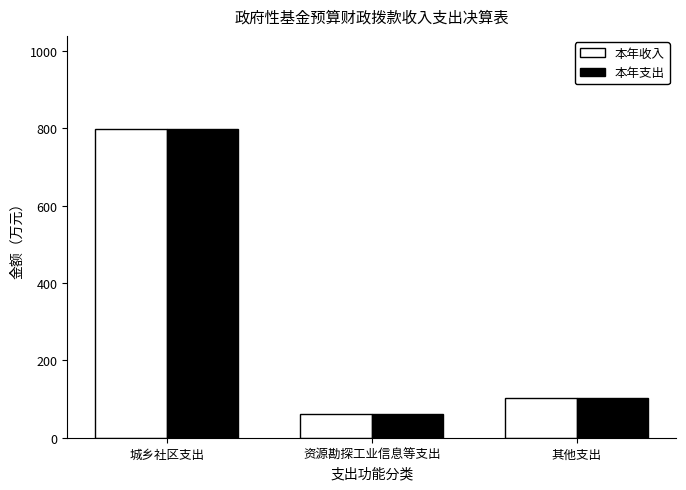

At which label does 本年收入 reach its peak?

城乡社区支出